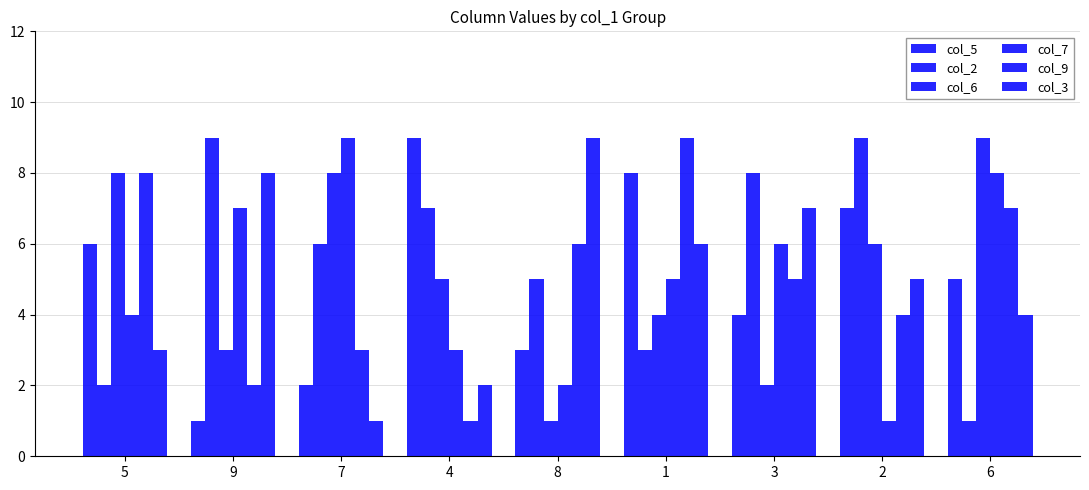

What is the label of the 8th bar from the left?

2